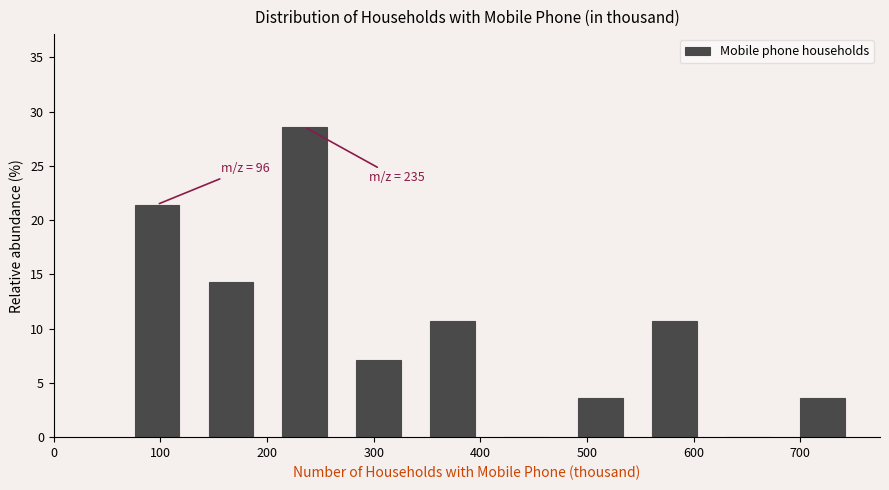

Over which range of the x-axis is the bar tallest?

200 to 270